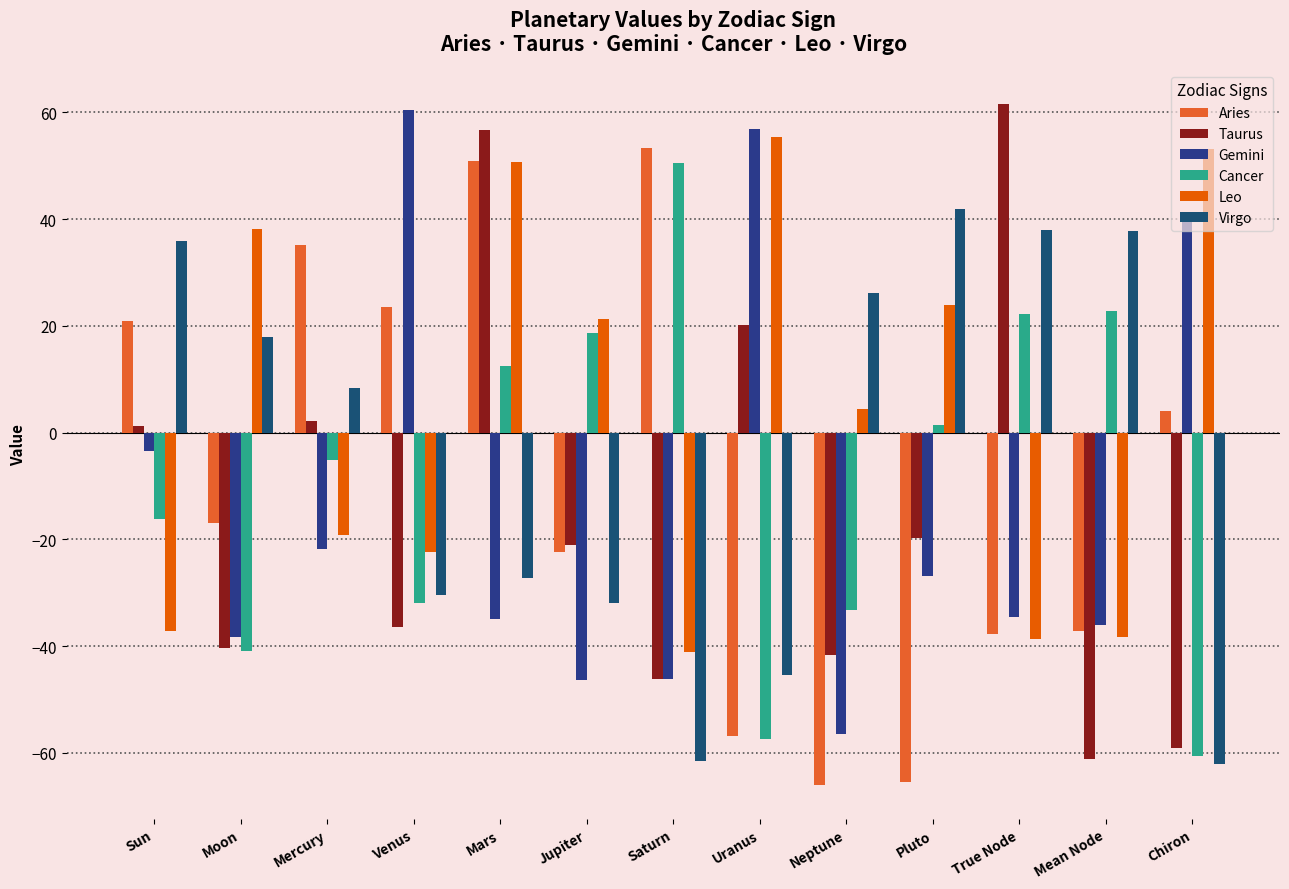

How many values in Aries are above zero?

6